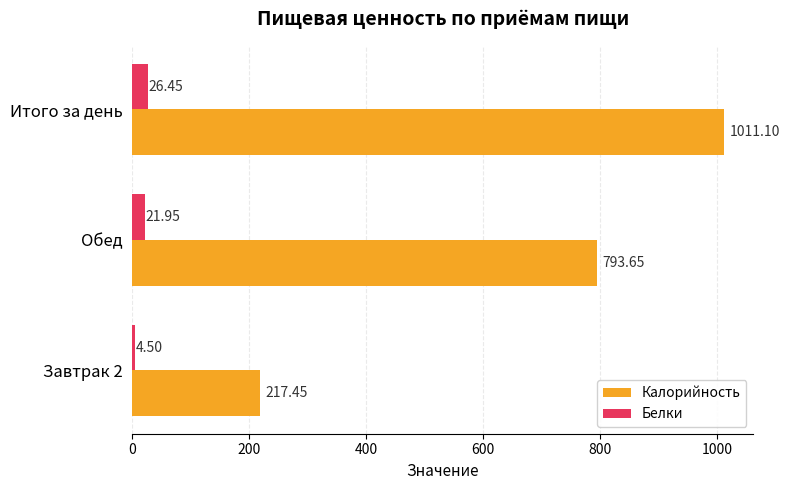

What is the average value of the Калорийность series?

674.1